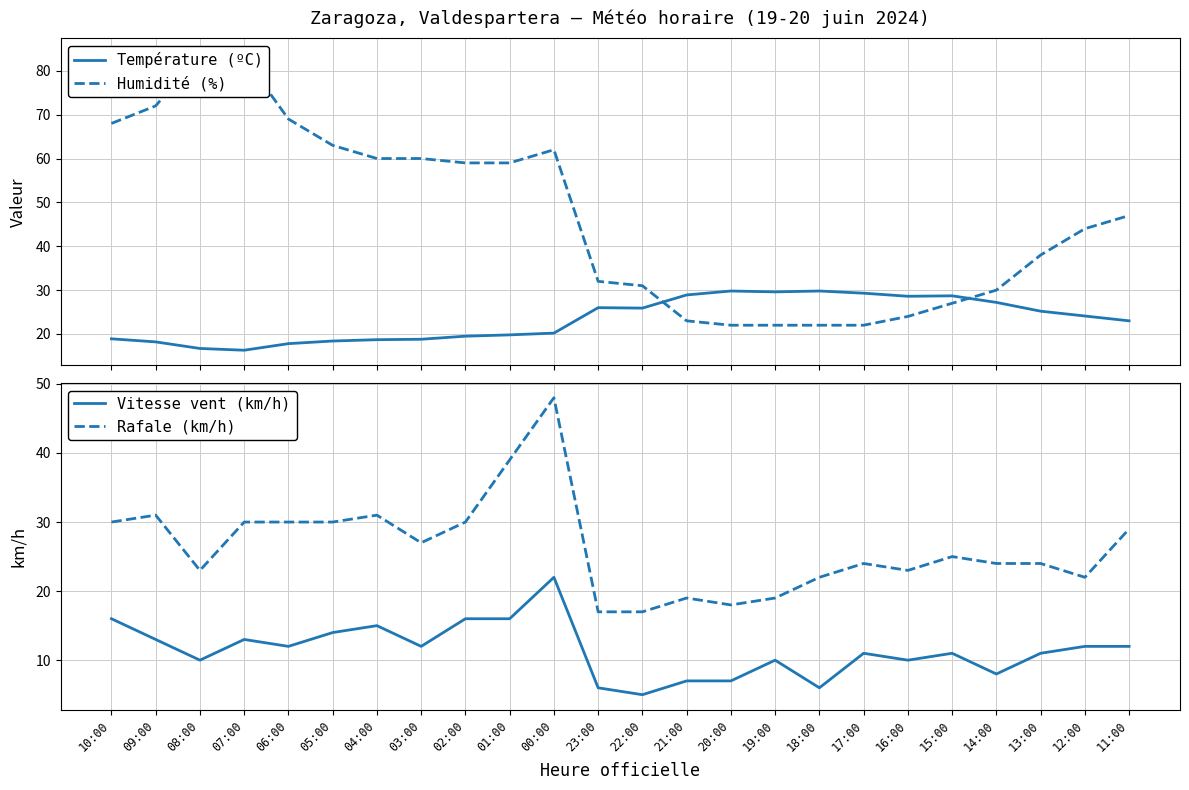

At which category does Rafale (km/h) reach its first local peak?

09:00